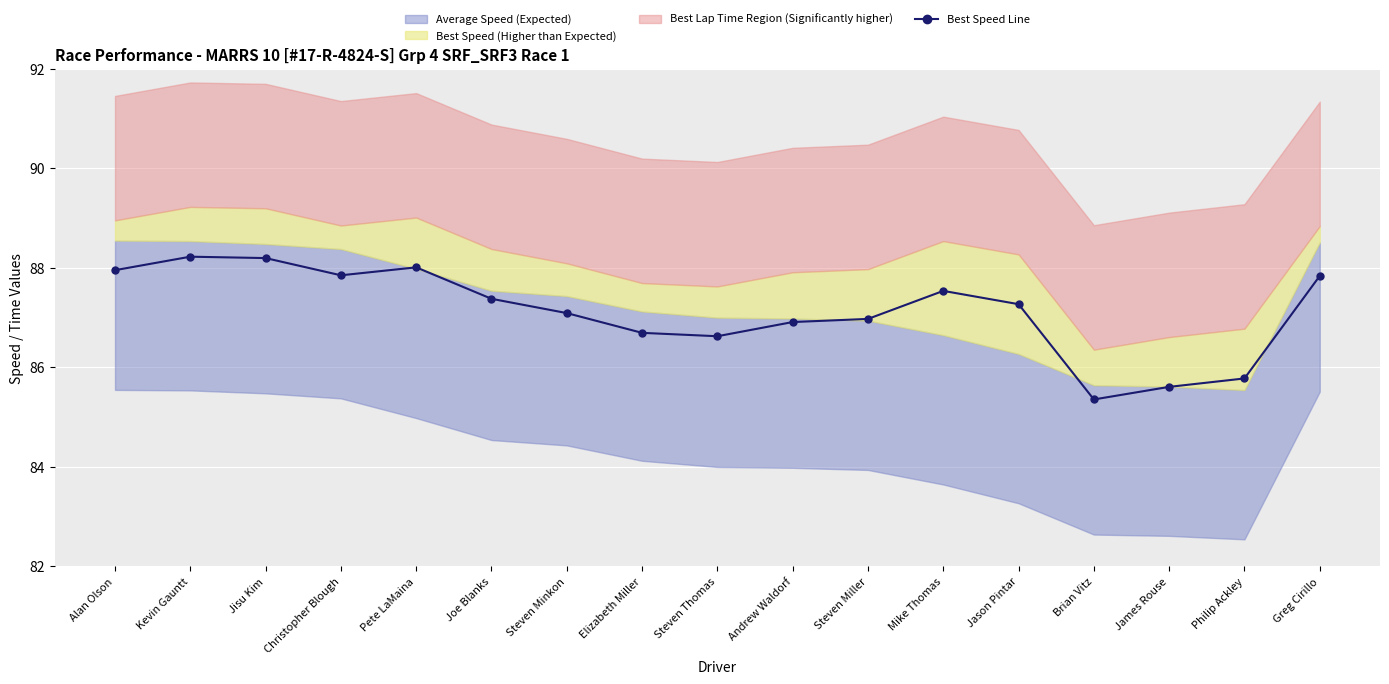

True or false: the data has more than 2 interior local peaks.

True